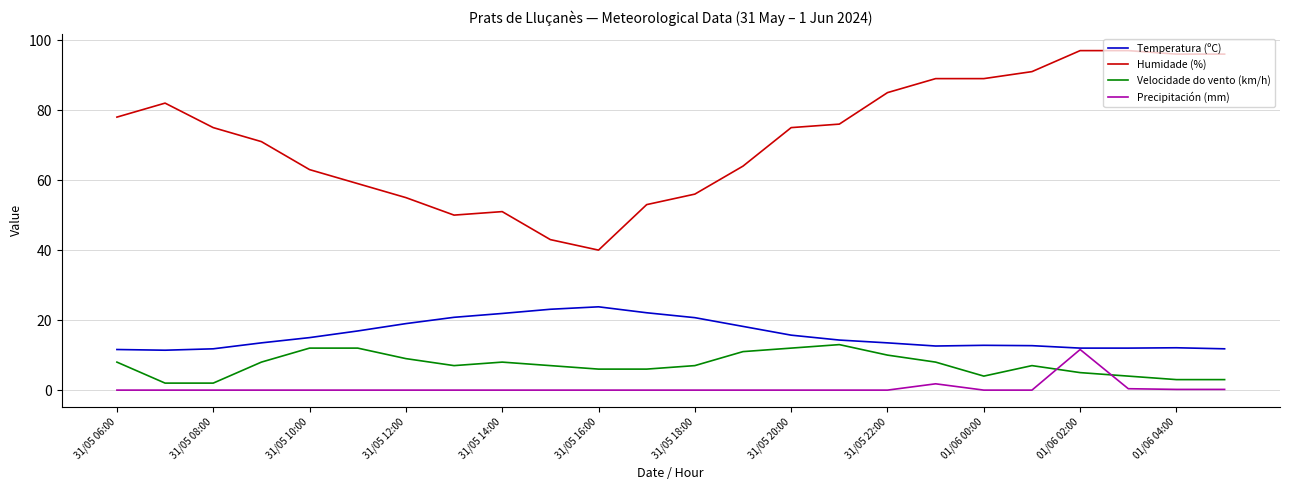

True or false: Humidade (%) and Temperatura (ºC) intersect in this chart.

False